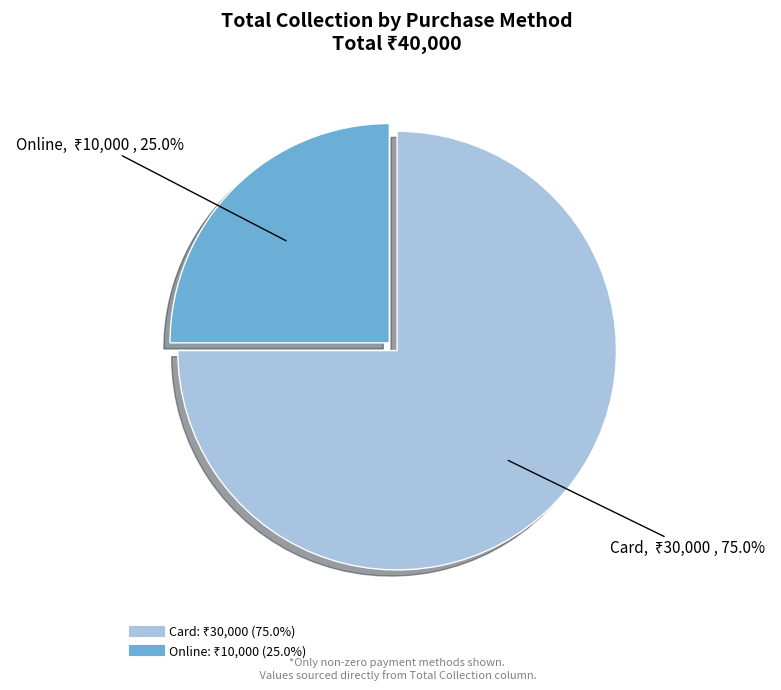

To the nearest percent, what is the average slice percentage?

50%